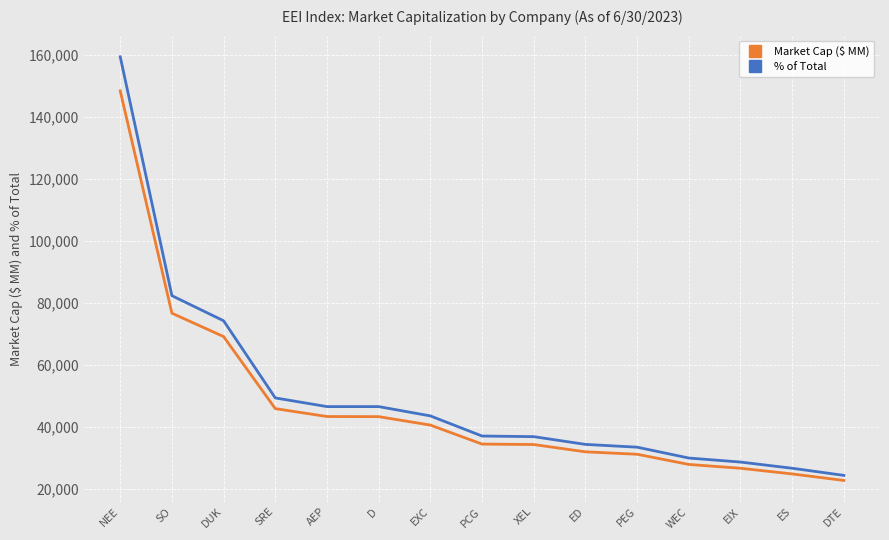

True or false: Market Cap ($ MM) and % of Total cross at least once.

False